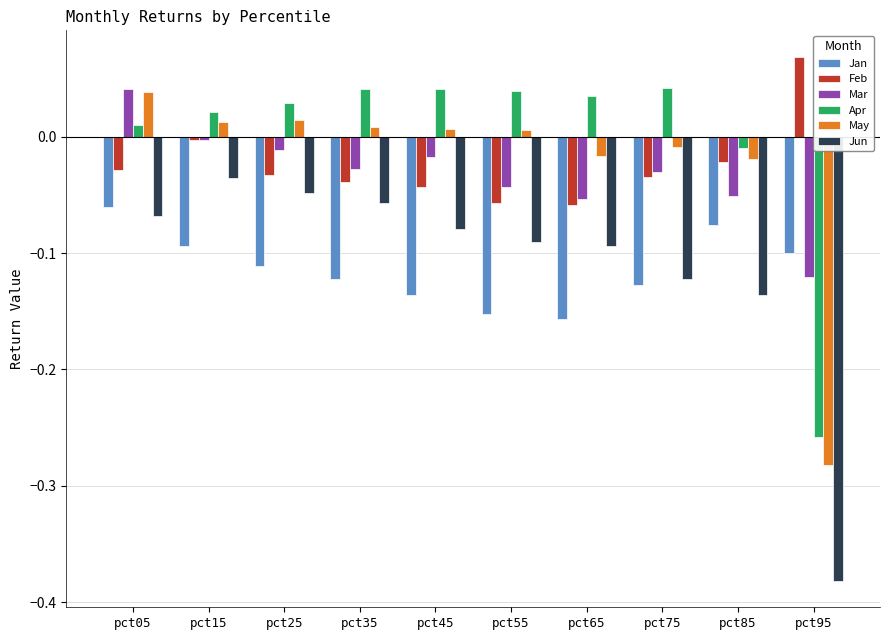

At how many categories does at least one series exceed 0?

9